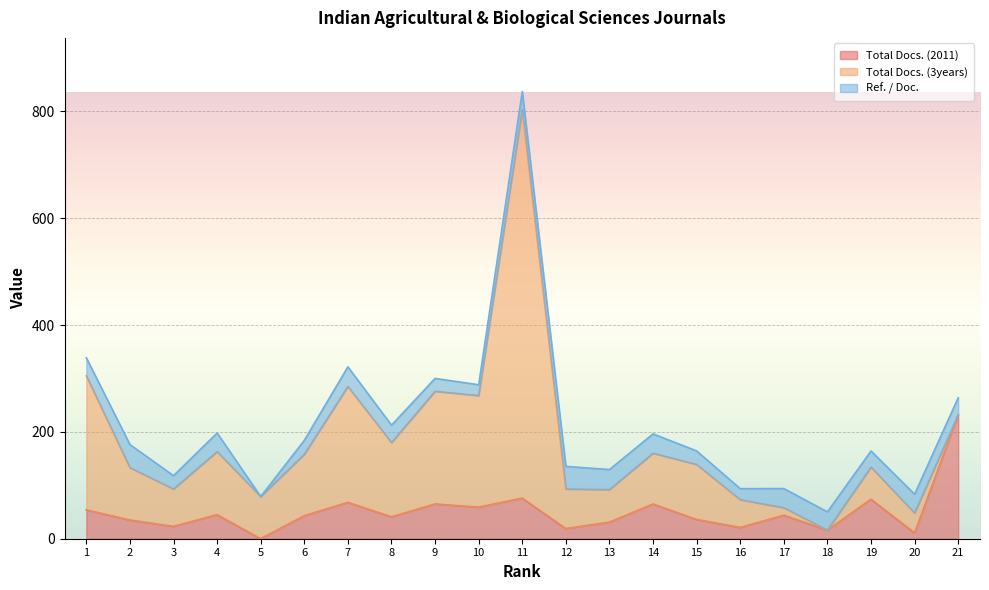

Does the chart display data point markers on the line(s)?

No